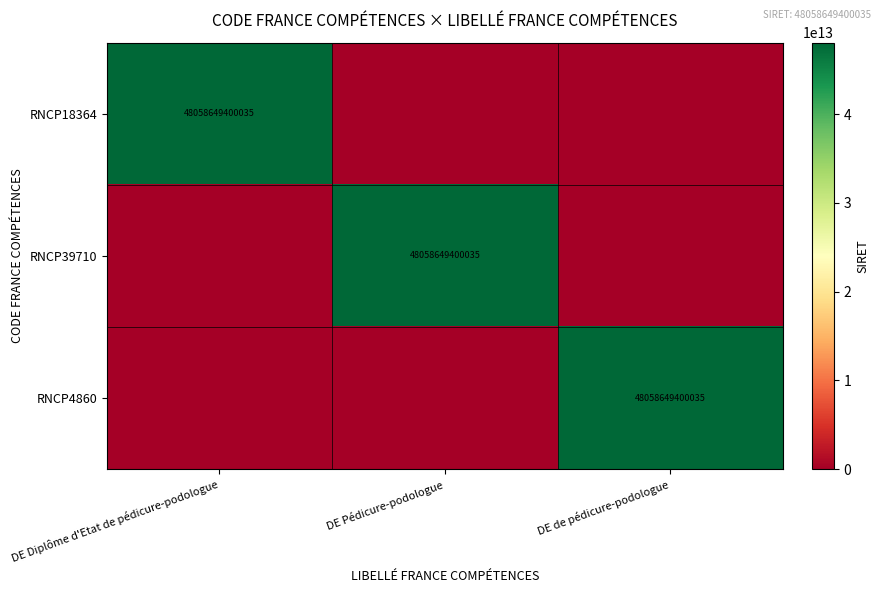

List the series in order of their peak value, lowest first.

RNCP18364, RNCP39710, RNCP4860